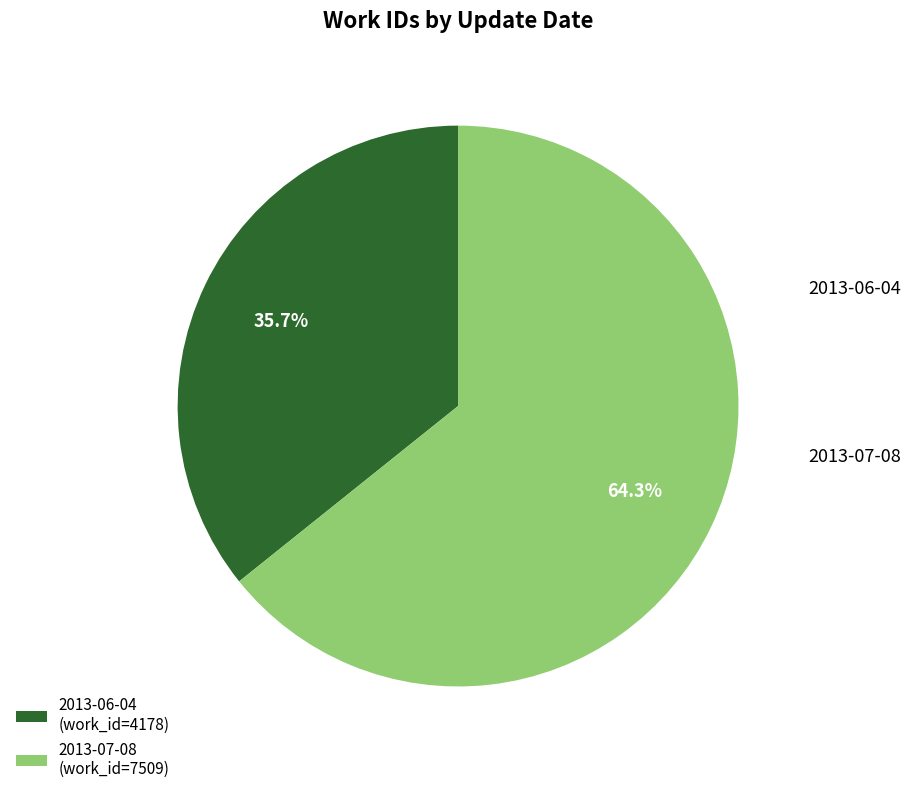

Which category has the biggest portion of the pie?

2013-07-08